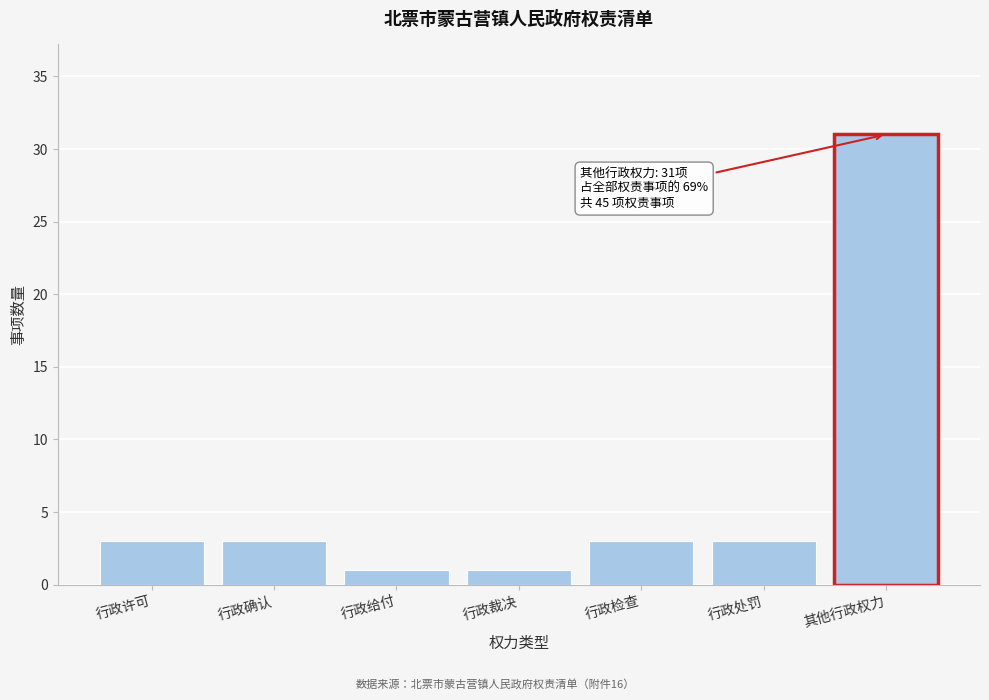

Reading left to right, extract all data points from this chart.

行政许可=3	行政确认=3	行政给付=1	行政裁决=1	行政检查=3	行政处罚=3	其他行政权力=31